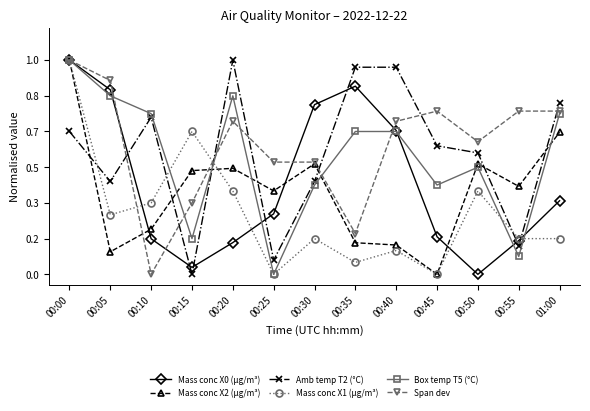

Read the Span dev value at 00:15.

0.3